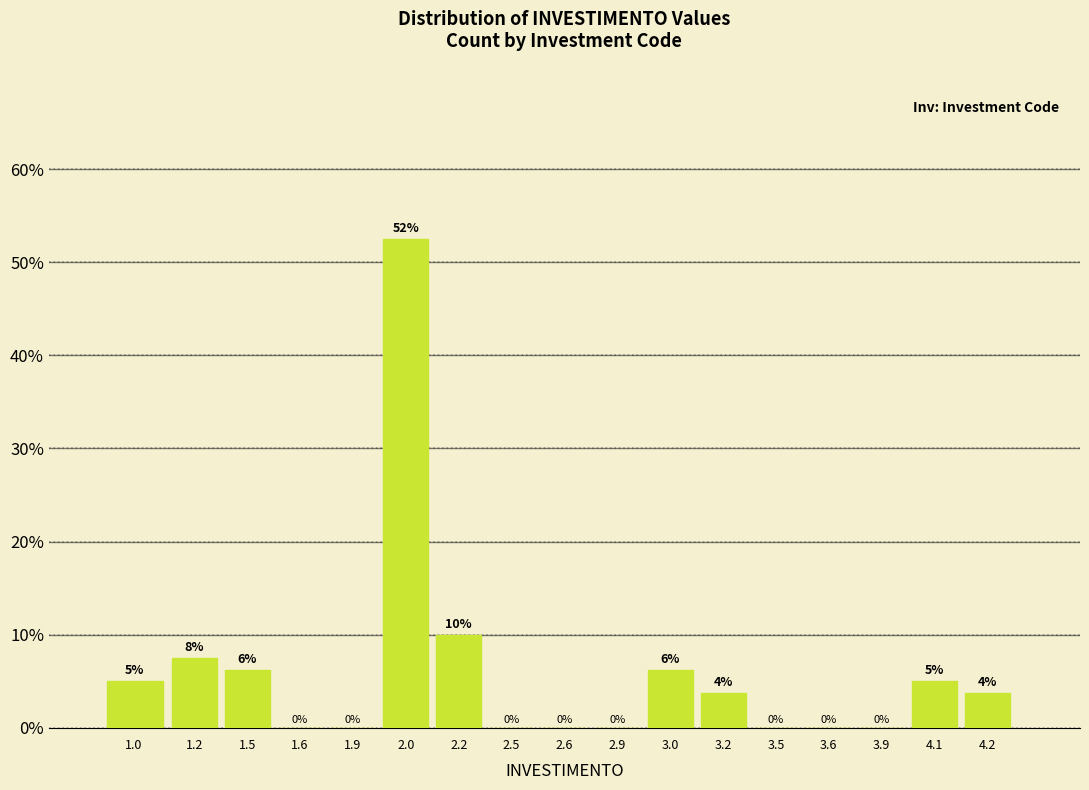

What is the greatest value displayed?

52.5